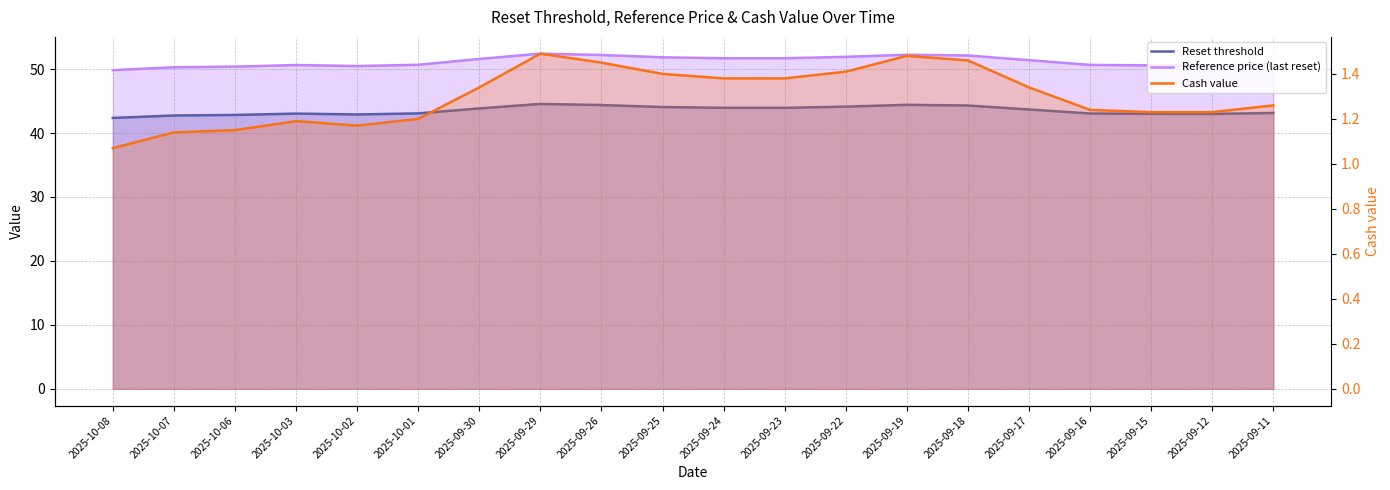

How many lines are shown in the chart?

3